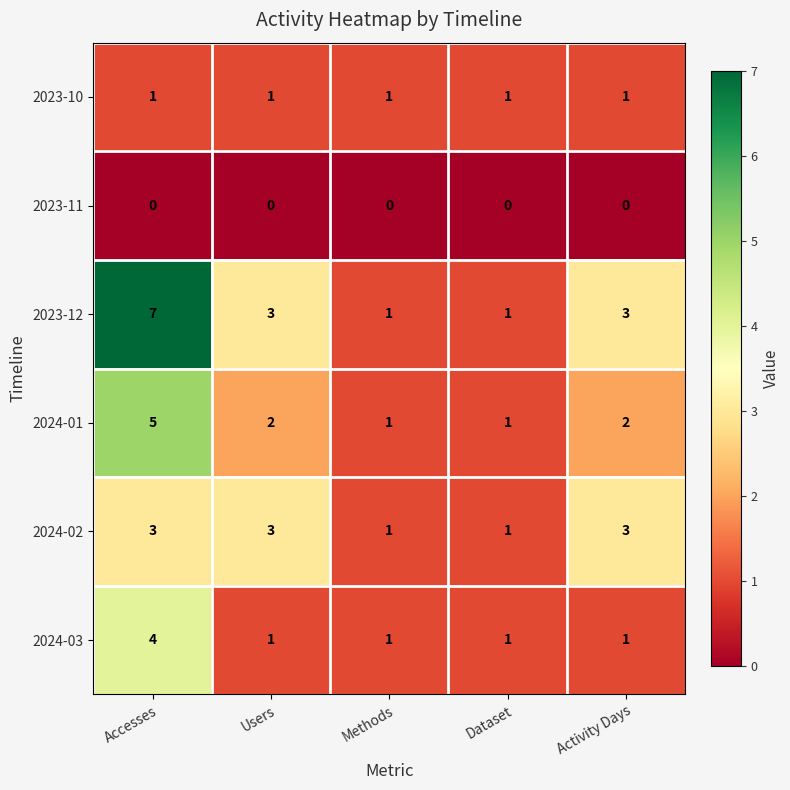

Rank the series by their maximum value, from lowest to highest.

2023-11, 2023-10, 2024-02, 2024-03, 2024-01, 2023-12